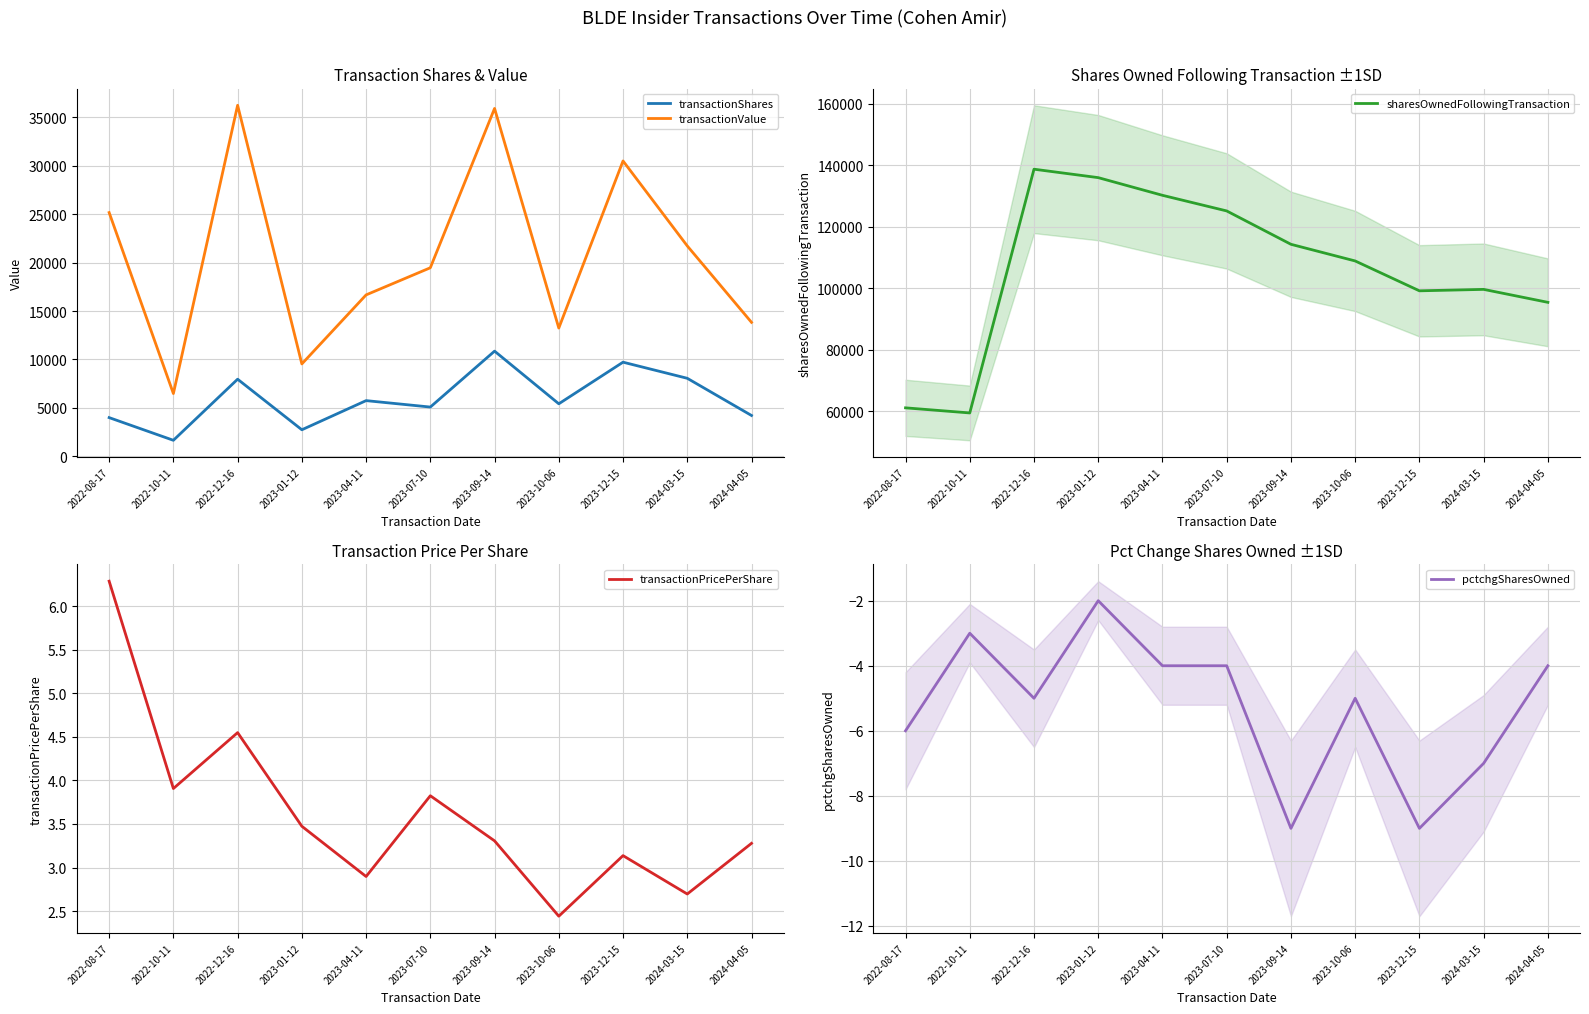

Reading left to right, transcribe all the data shown in this chart.

transactionShares: 2022-08-17=4000.0	2022-10-11=1659.0	2022-12-16=7963.0	2023-01-12=2746.0	2023-04-11=5753.0	2023-07-10=5089.0	2023-09-14=10860.0	2023-10-06=5426.0	2023-12-15=9720.0	2024-03-15=8057.0	2024-04-05=4220.0
transactionValue: 2022-08-17=25160.0	2022-10-11=6483.0	2022-12-16=36232.0	2023-01-12=9540.0	2023-04-11=16664.0	2023-07-10=19464.0	2023-09-14=35905.0	2023-10-06=13243.0	2023-12-15=30488.0	2024-03-15=21718.0	2024-04-05=13832.0
sharesOwnedFollowingTransaction: 2022-08-17=61034.0	2022-10-11=59375.0	2022-12-16=138728.0	2023-01-12=135982.0	2023-04-11=130229.0	2023-07-10=125140.0	2023-09-14=114280.0	2023-10-06=108854.0	2023-12-15=99134.0	2024-03-15=99602.0	2024-04-05=95382.0
transactionPricePerShare: 2022-08-17=6.3	2022-10-11=3.9	2022-12-16=4.5	2023-01-12=3.5	2023-04-11=2.9	2023-07-10=3.8	2023-09-14=3.3	2023-10-06=2.4	2023-12-15=3.1	2024-03-15=2.7	2024-04-05=3.3
pctchgSharesOwned: 2022-08-17=-6.0	2022-10-11=-3.0	2022-12-16=-5.0	2023-01-12=-2.0	2023-04-11=-4.0	2023-07-10=-4.0	2023-09-14=-9.0	2023-10-06=-5.0	2023-12-15=-9.0	2024-03-15=-7.0	2024-04-05=-4.0